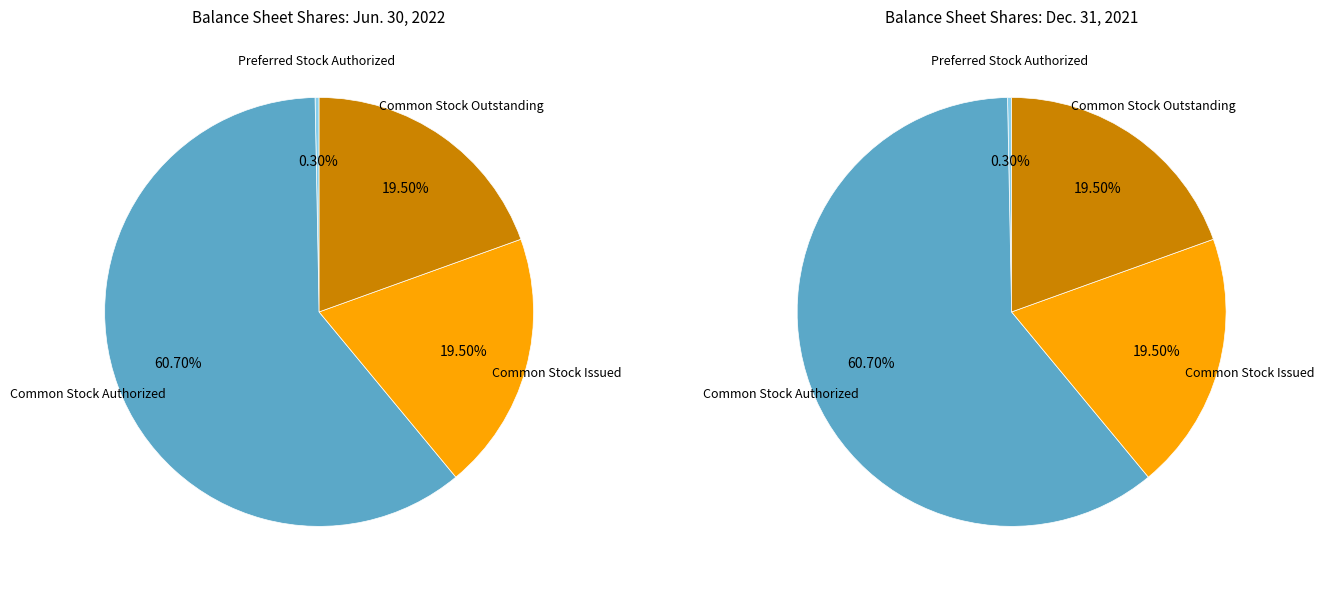

Count the number of slices in the pie.

4